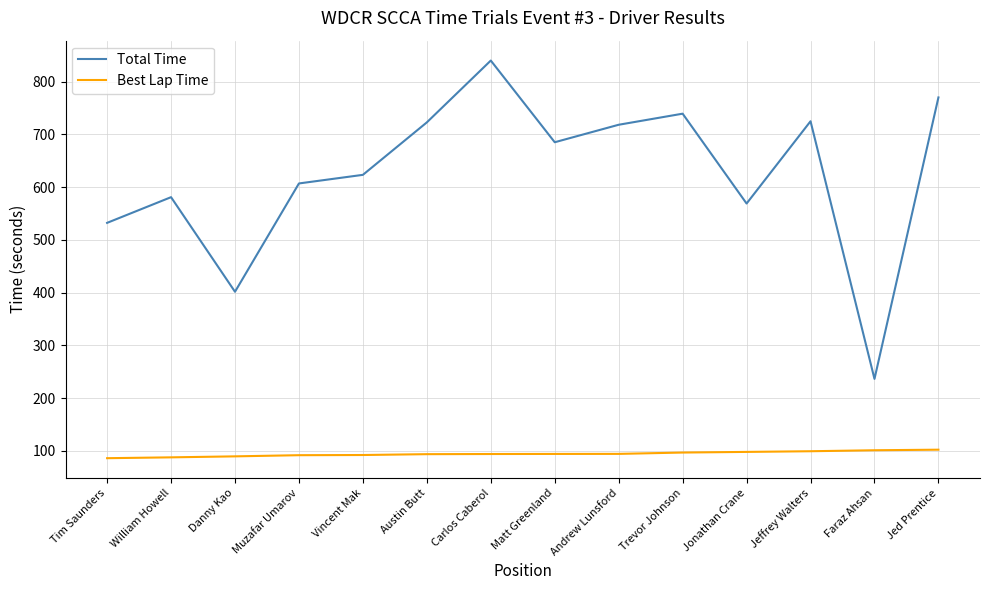

What value does the Best Lap Time series have at Jeffrey Walters?

99.1